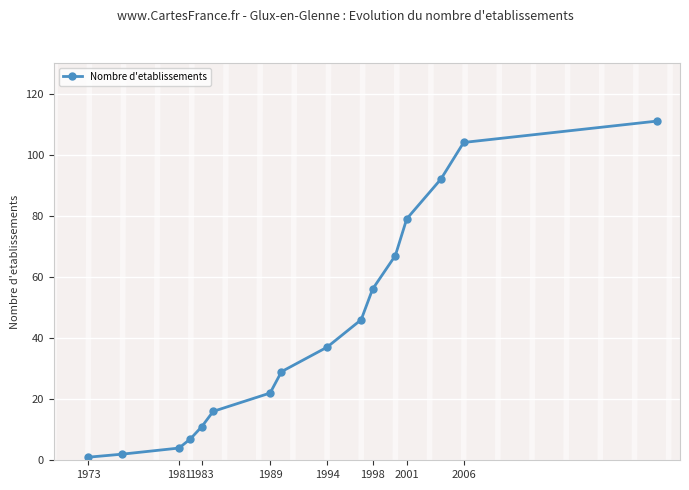

How many values are below 37?

8